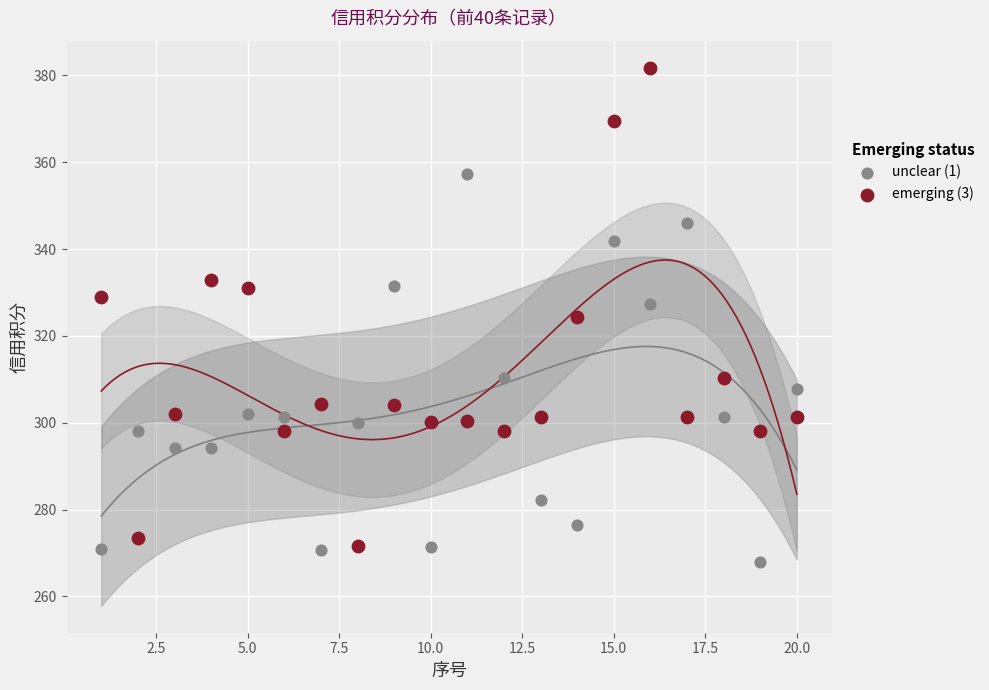

Across all data points, what is the range of Y values (max minus min)?

113.8